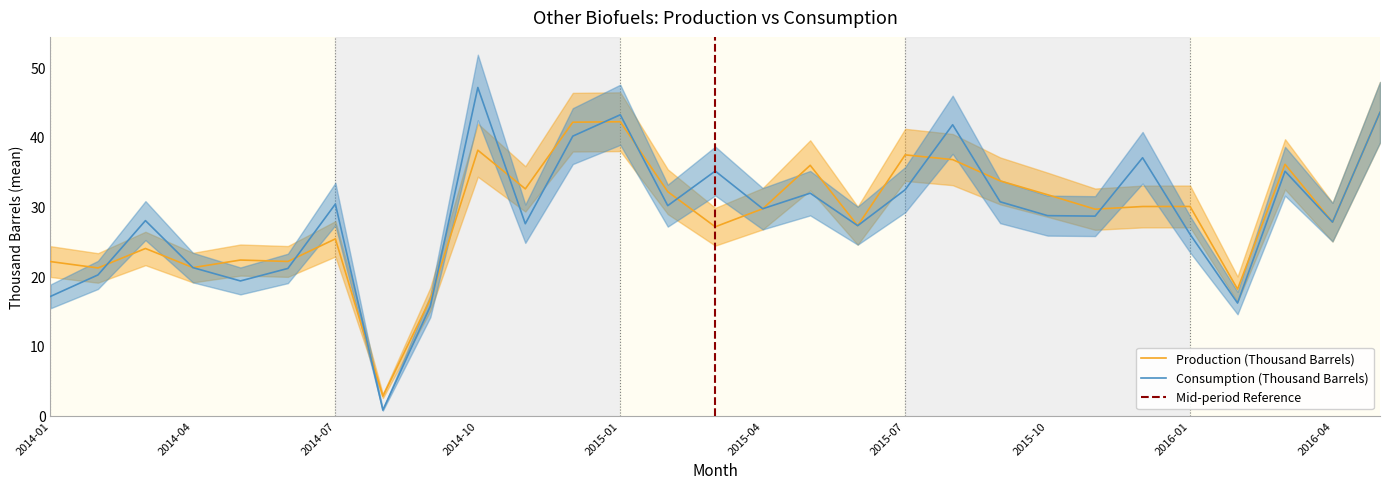

Between 2014-02 and 2016-02, which series saw the biggest shift?

Consumption (Thousand Barrels)